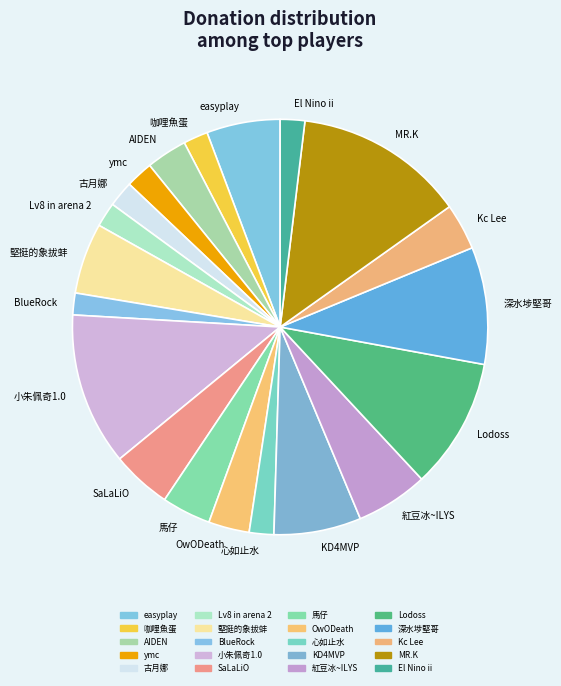

Which category has the biggest portion of the pie?

MR.K